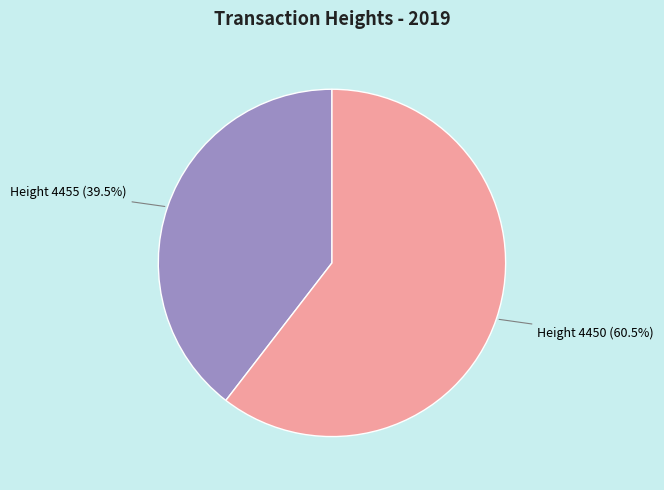

What is the largest slice in the pie chart?

Height 4450